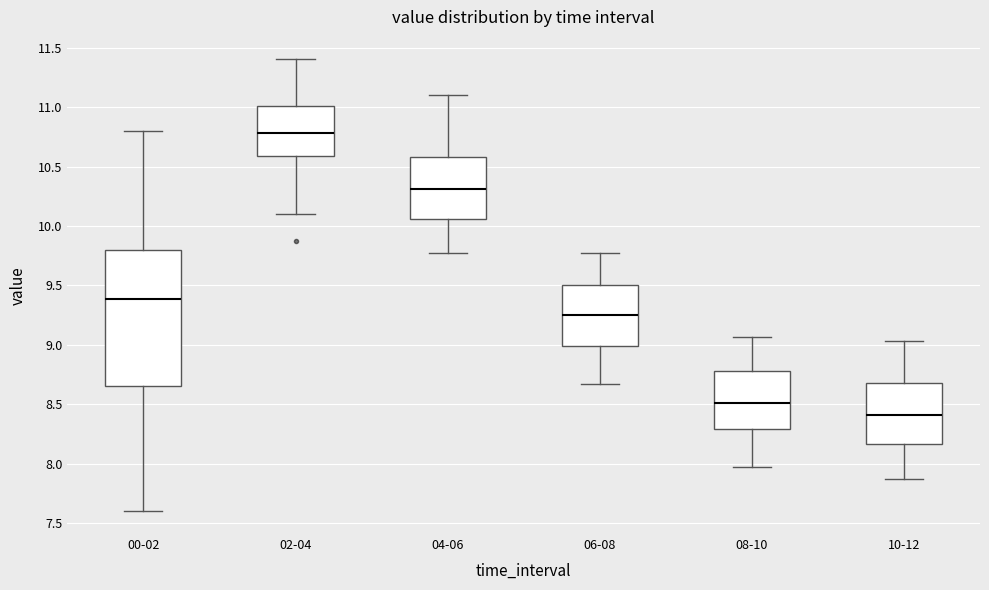

Which box's median line is the highest?

02-04